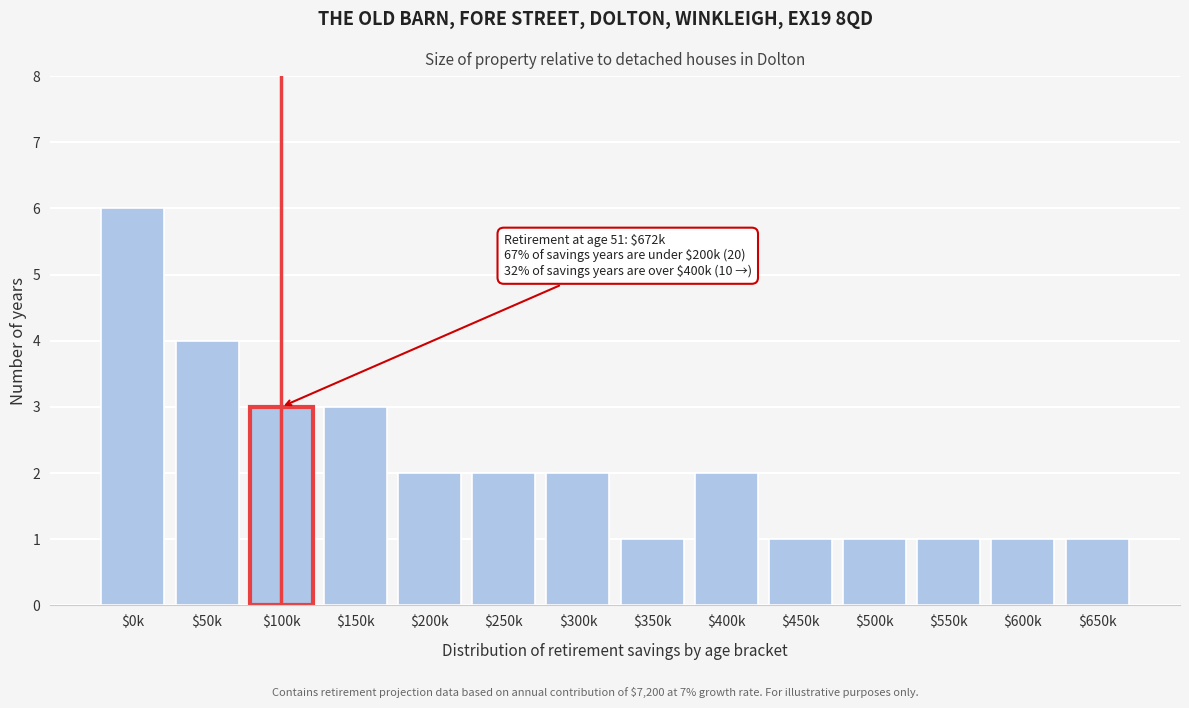

Reading left to right, extract all data points from this chart.

6	4	3	3	2	2	2	1	2	1	1	1	1	1